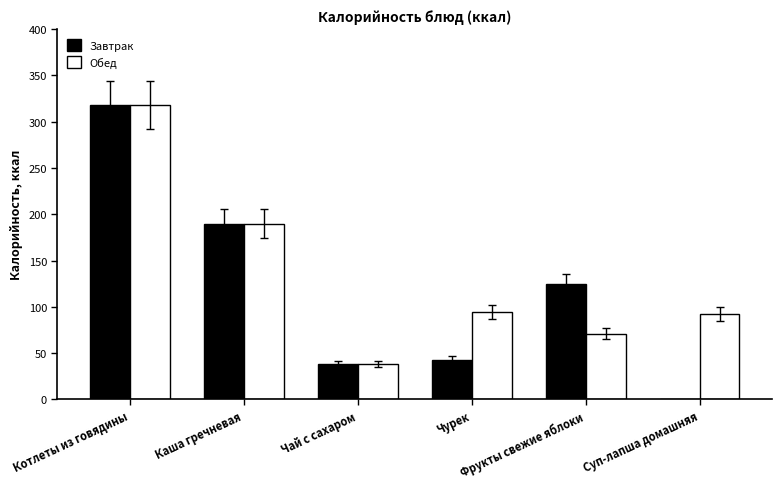

What are all the series names shown in the legend?

Завтрак, Обед